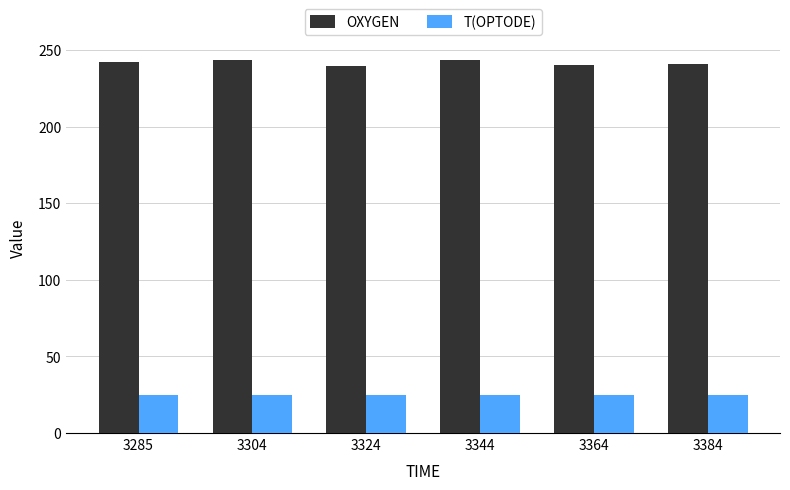

What is the spread (max minus min) of values at 3344?

218.8